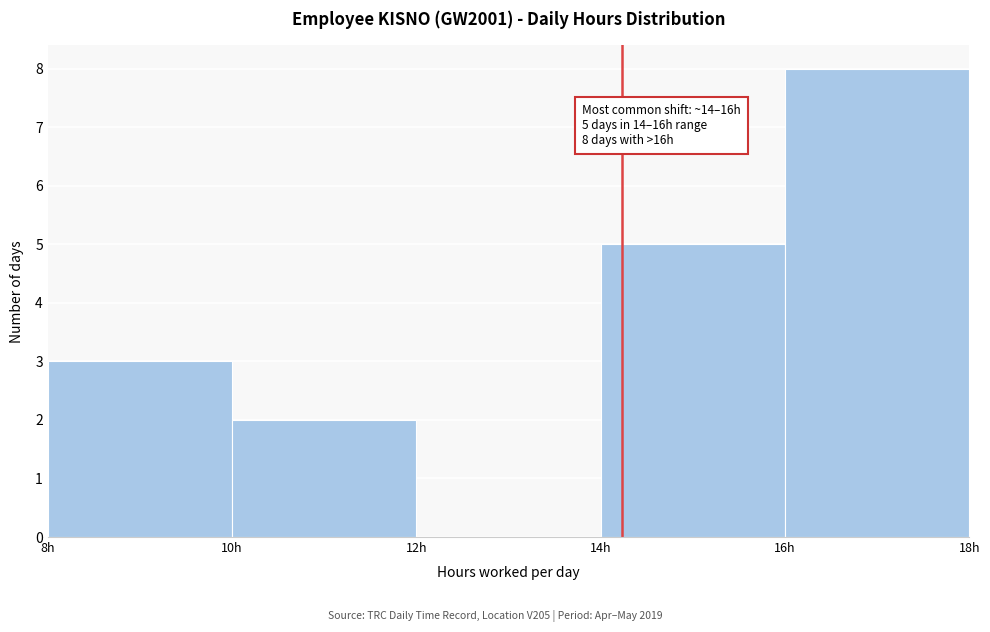

Over which range of the x-axis is the bar tallest?

16 to 18